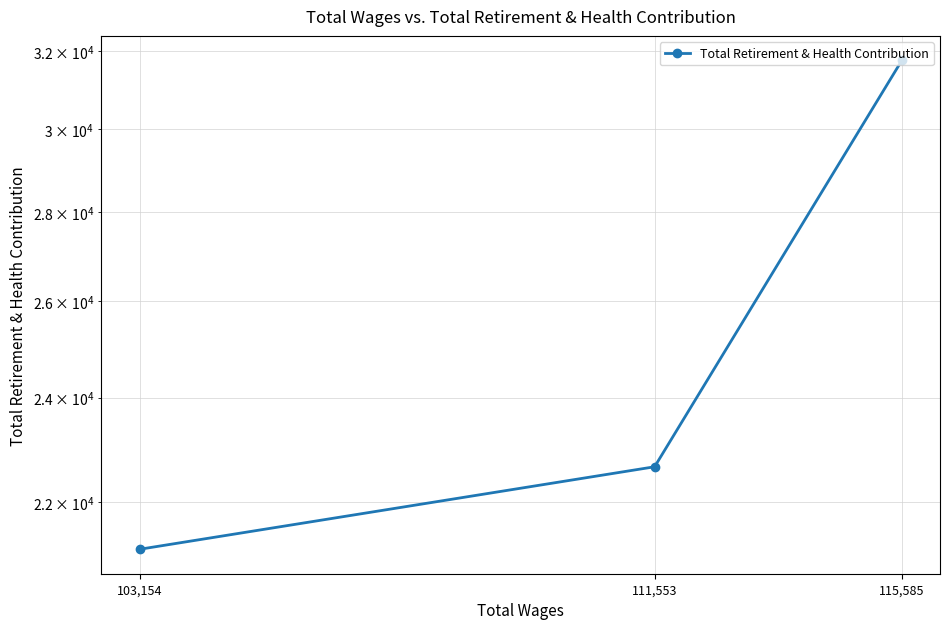

List the labels in order of value, largest first.

115,585, 111,553, 103,154